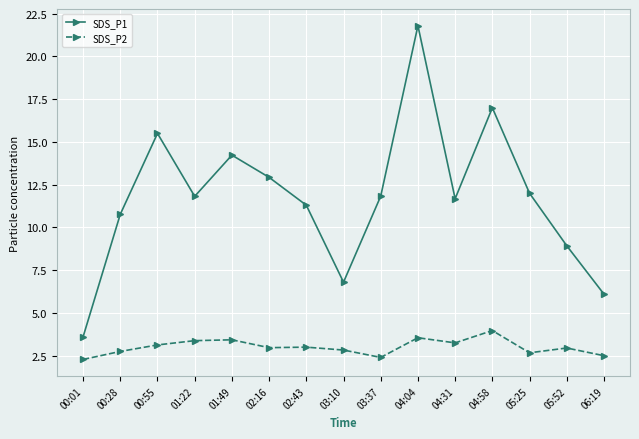

How many data points in SDS_P1 are above 11?

10